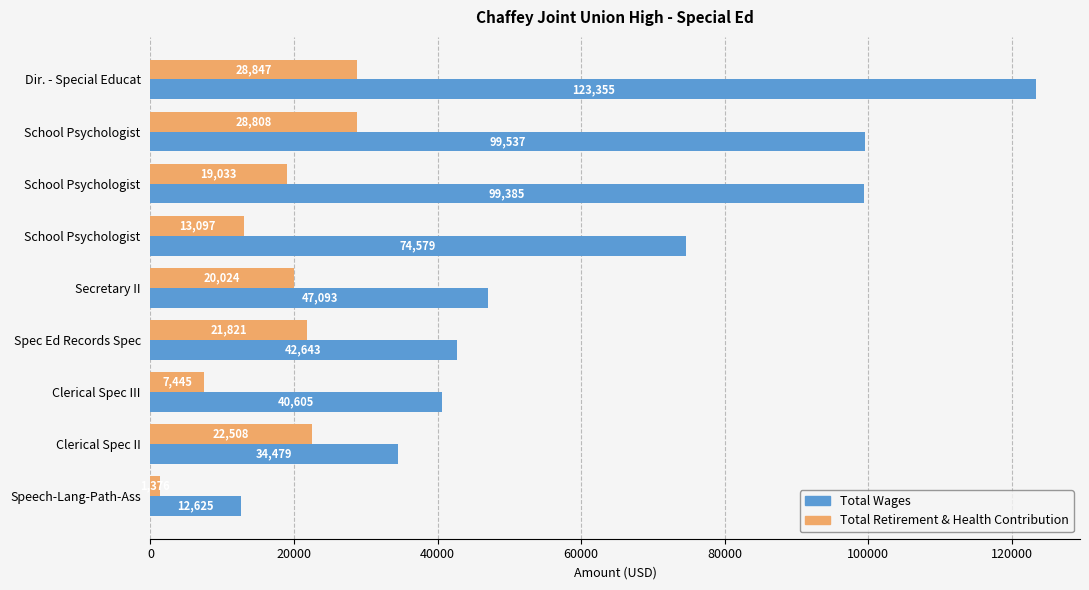

How many data points in Total Wages are less than 47093?

4